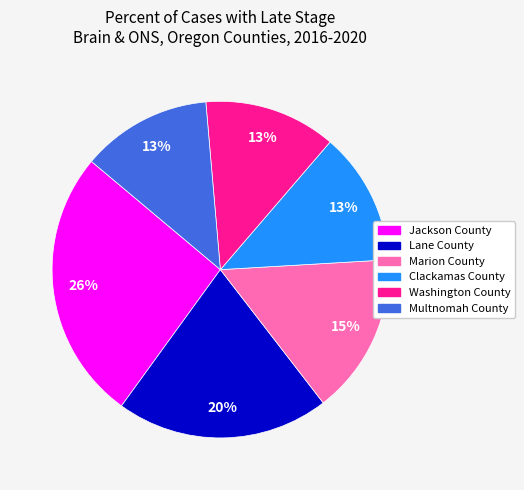

Is Marion County the majority of the pie?

No